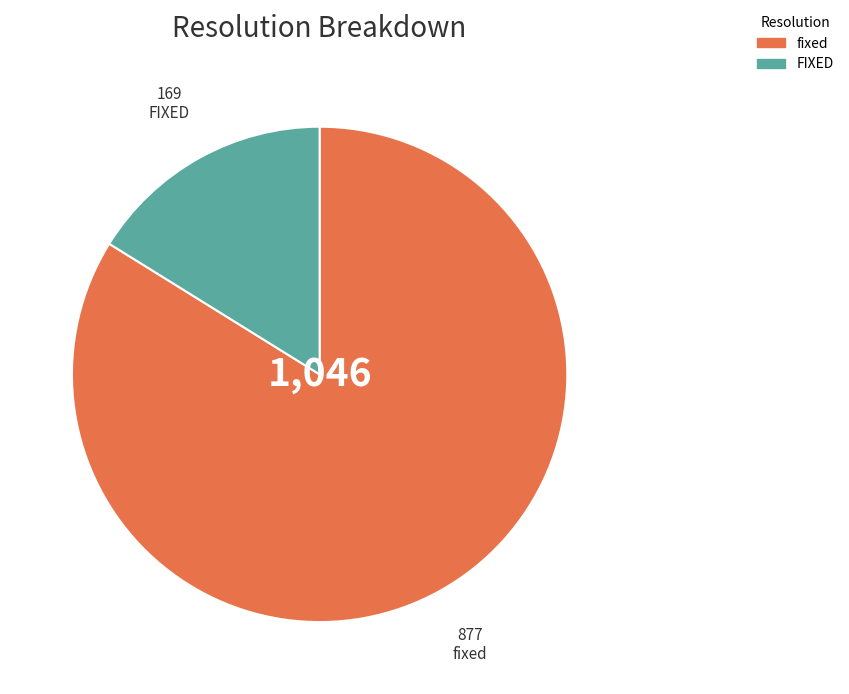

Is there any slice that represents more than half of the pie?

Yes